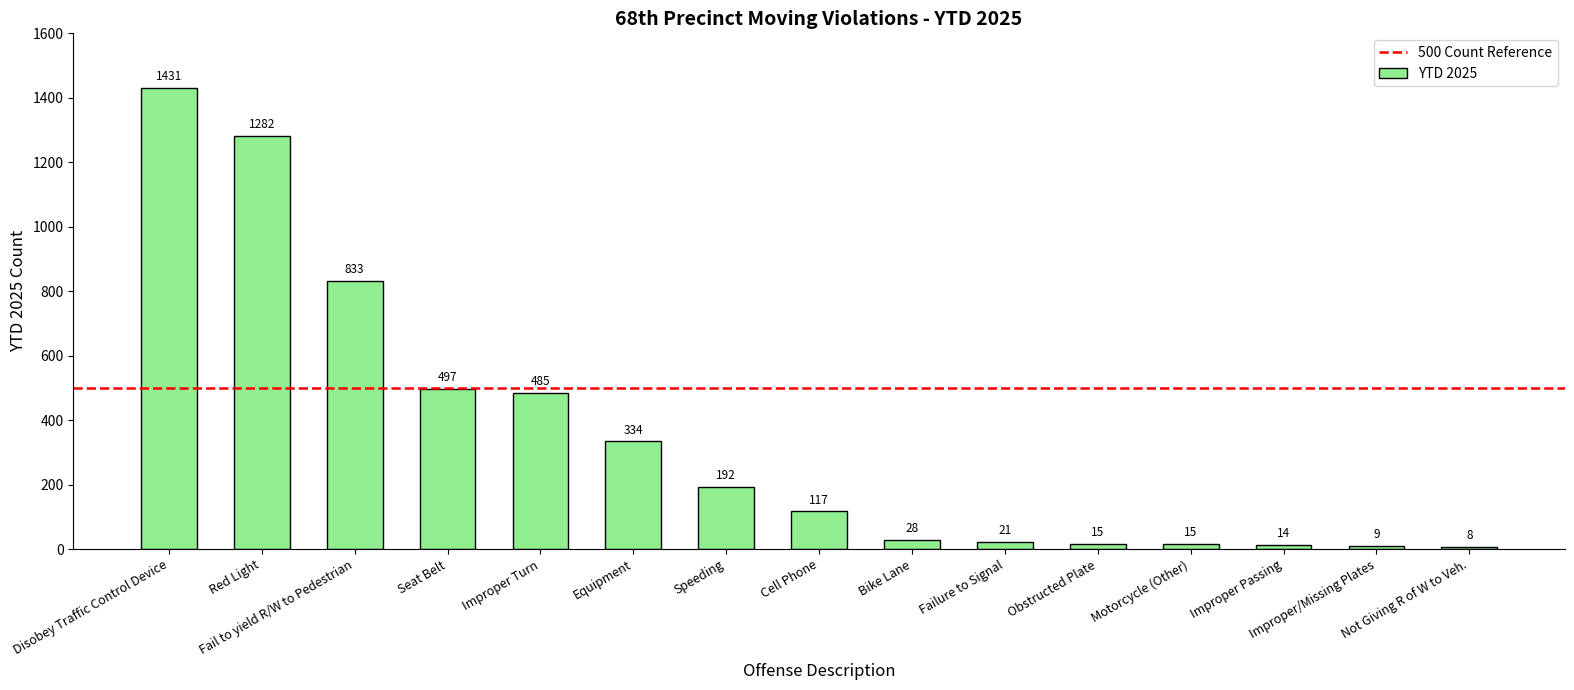

What is the difference between the maximum and minimum values?

1423